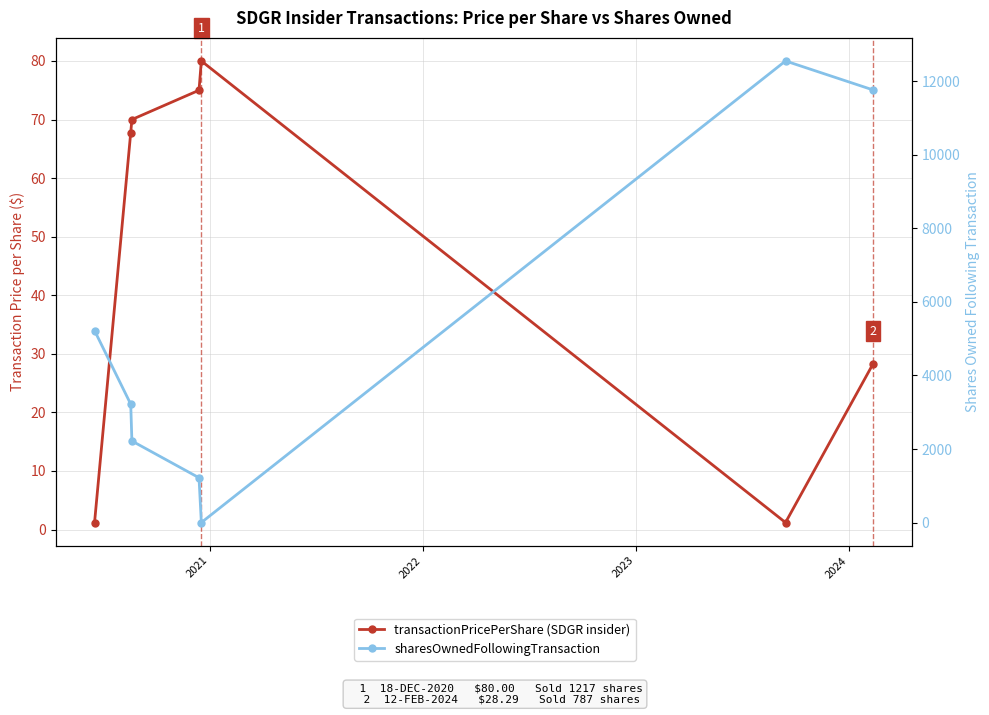

What are all the series names shown in the legend?

transactionPricePerShare, sharesOwnedFollowingTransaction